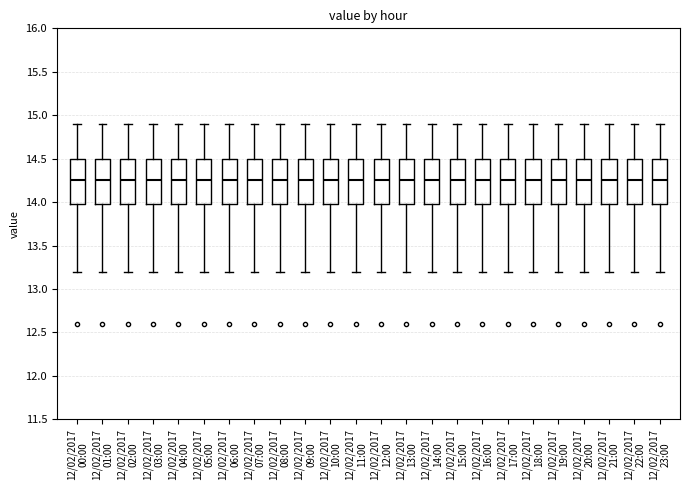

Where is the upper edge of the box for 12/02/2017 01:00 on the y-axis? The values are not printed on the chart, so give them approximately, as read against the axis.

14.50